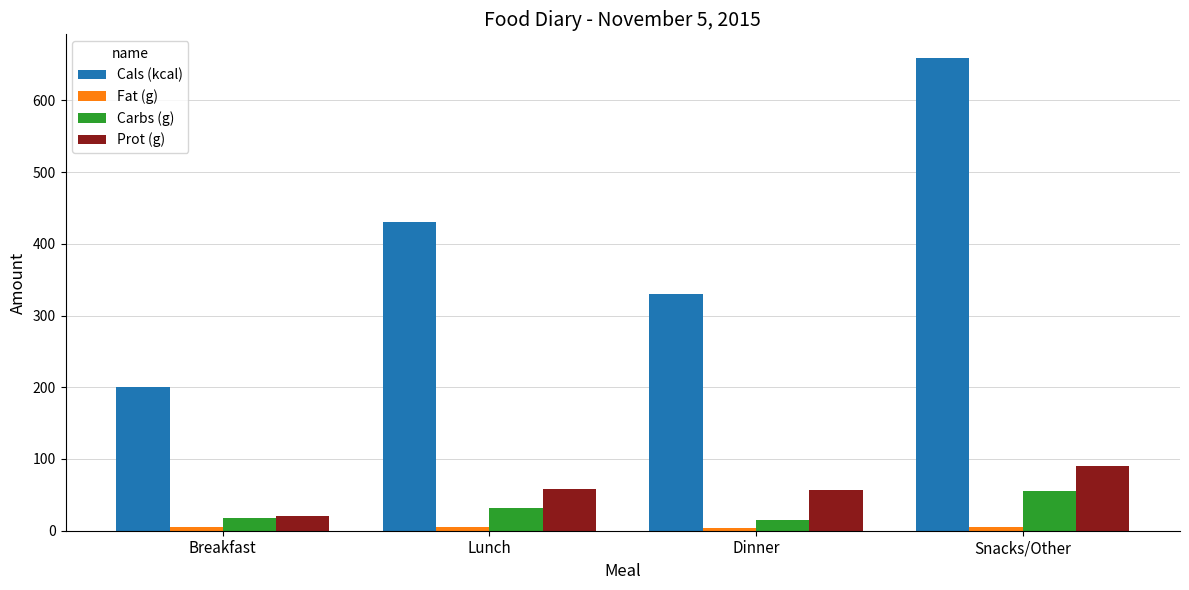

Is the value of Prot (g) at Lunch greater than the value of Cals (kcal) at Dinner?

No